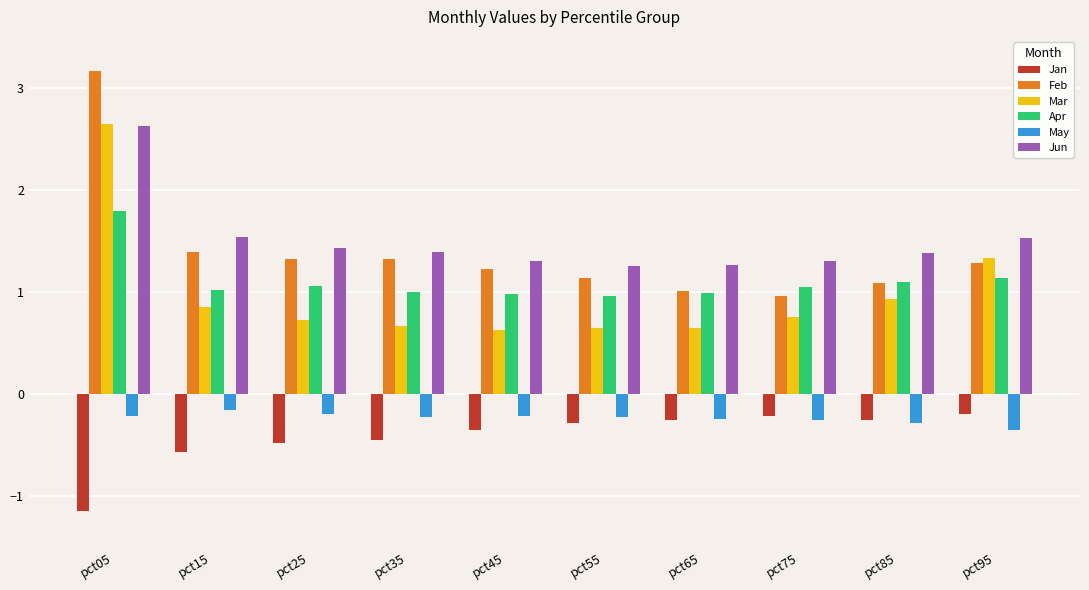

What is the difference between the highest and lowest values at pct45?

1.7